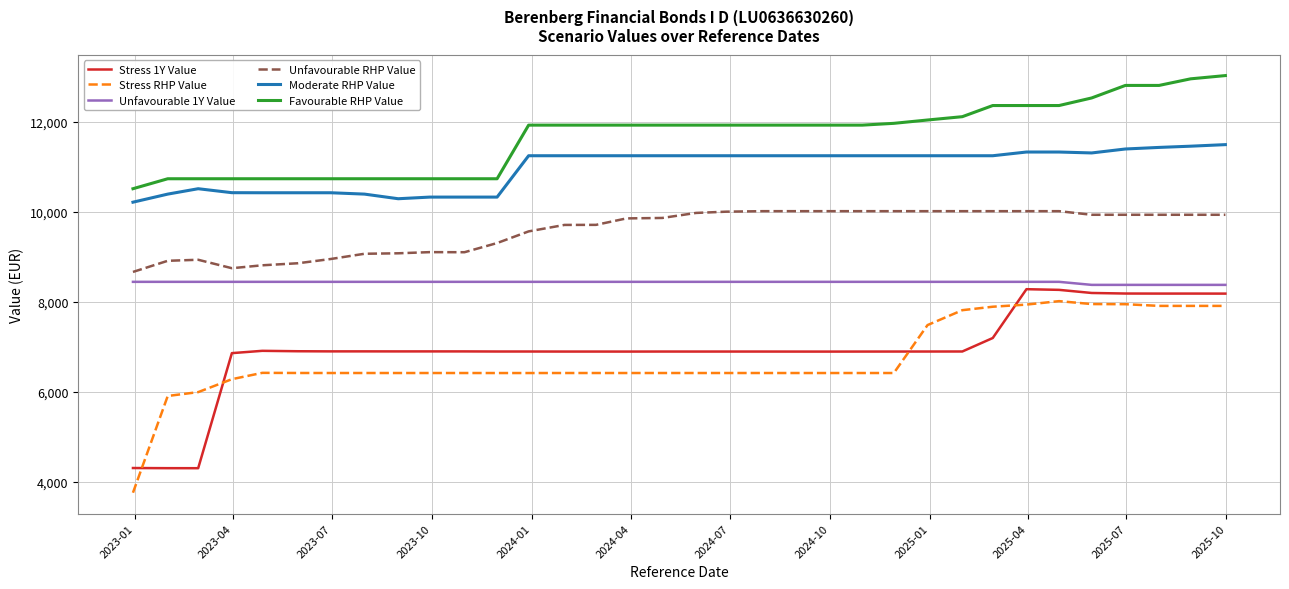

True or false: Unfavourable RHP Value and Moderate RHP Value intersect in this chart.

False